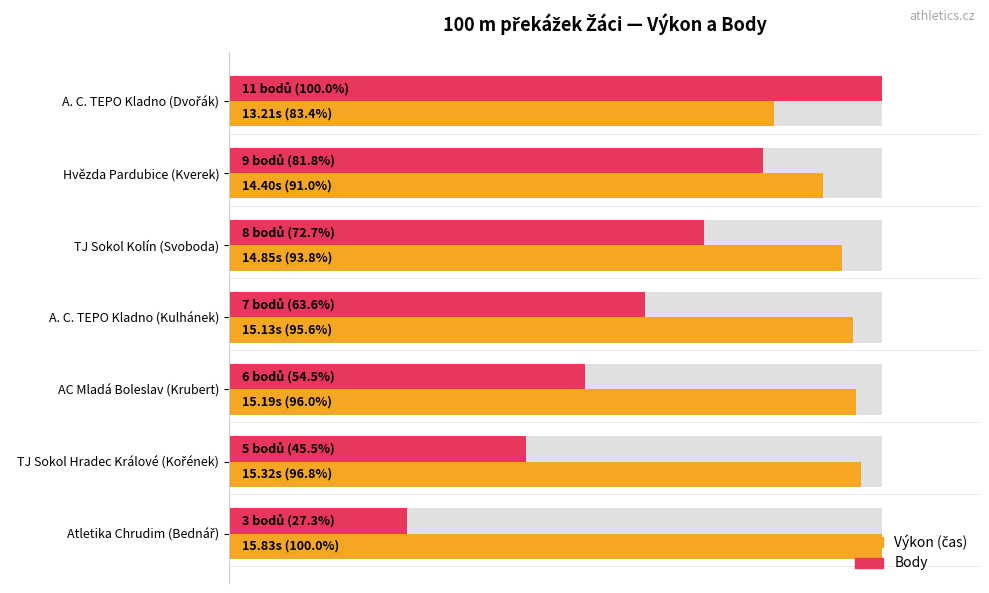

What is the minimum value for Body?

27.3